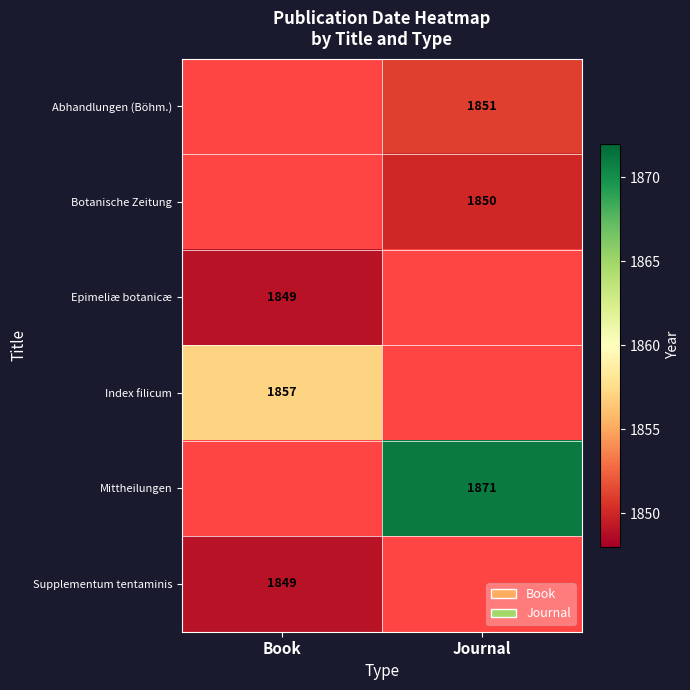

At which category is the sum across all series the highest?

Journal